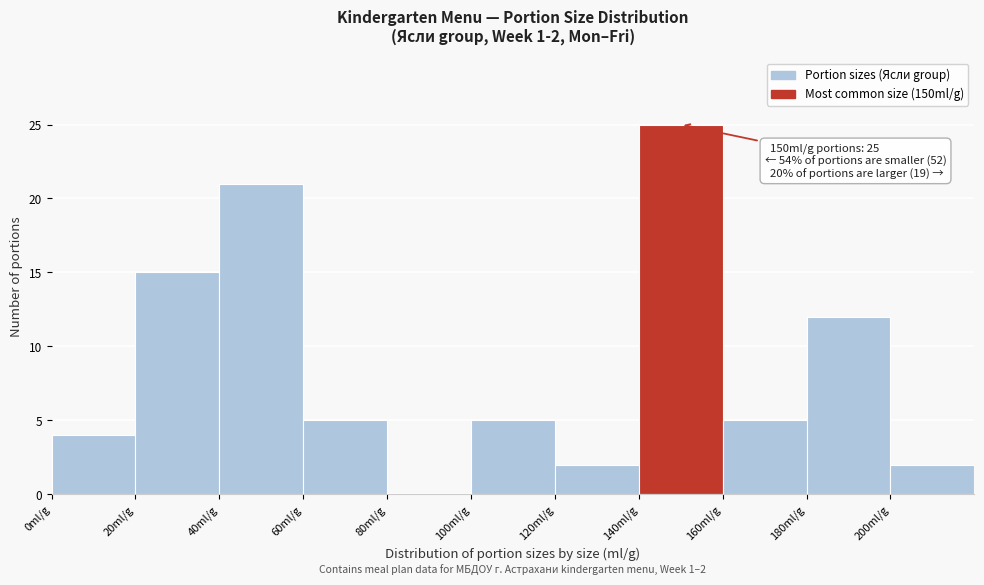

Over which range of the x-axis is the bar tallest?

140 to 160